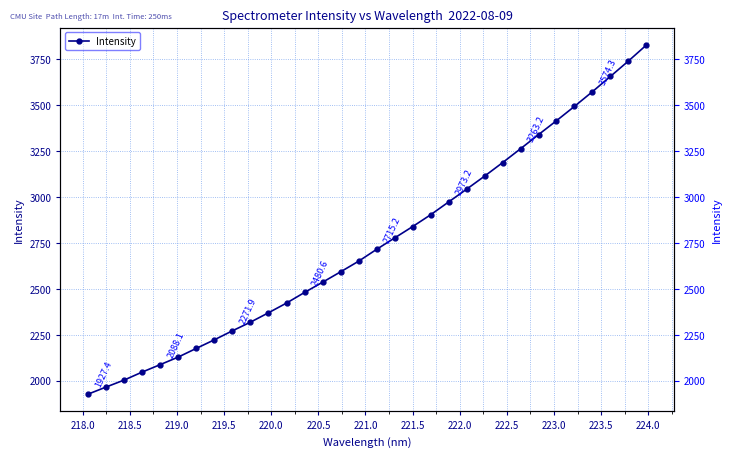

True or false: there are more than 0 points higher than both neighbors.

False